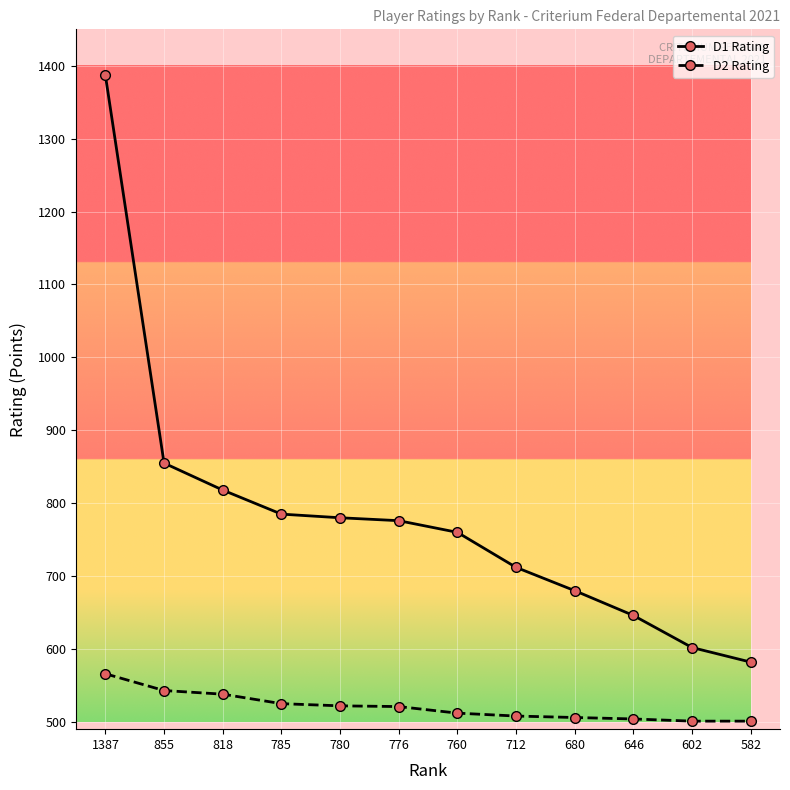

What is the spread (max minus min) of values at 780?

258